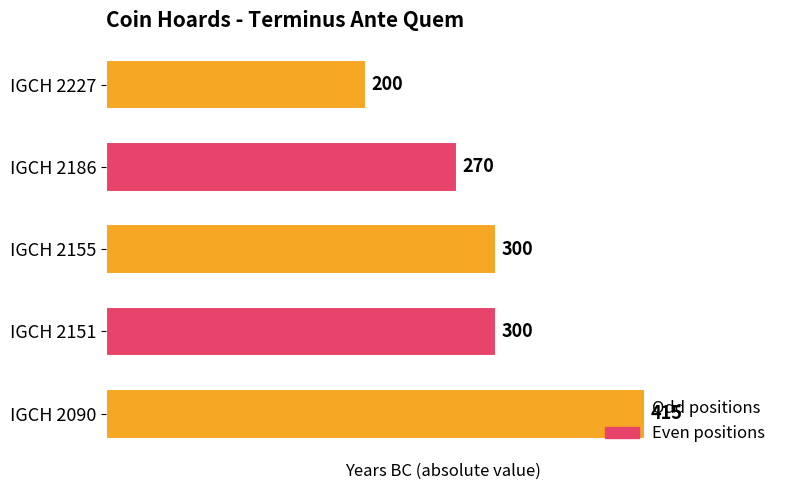

How many values are between 270 and 300?

3